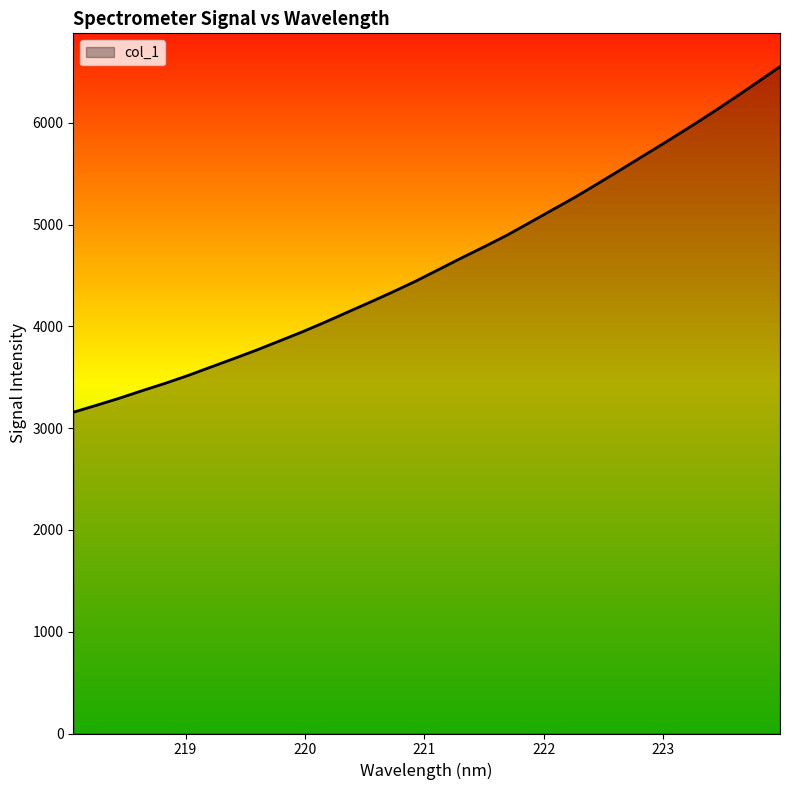

What is the maximum value shown in the chart?

6552.1